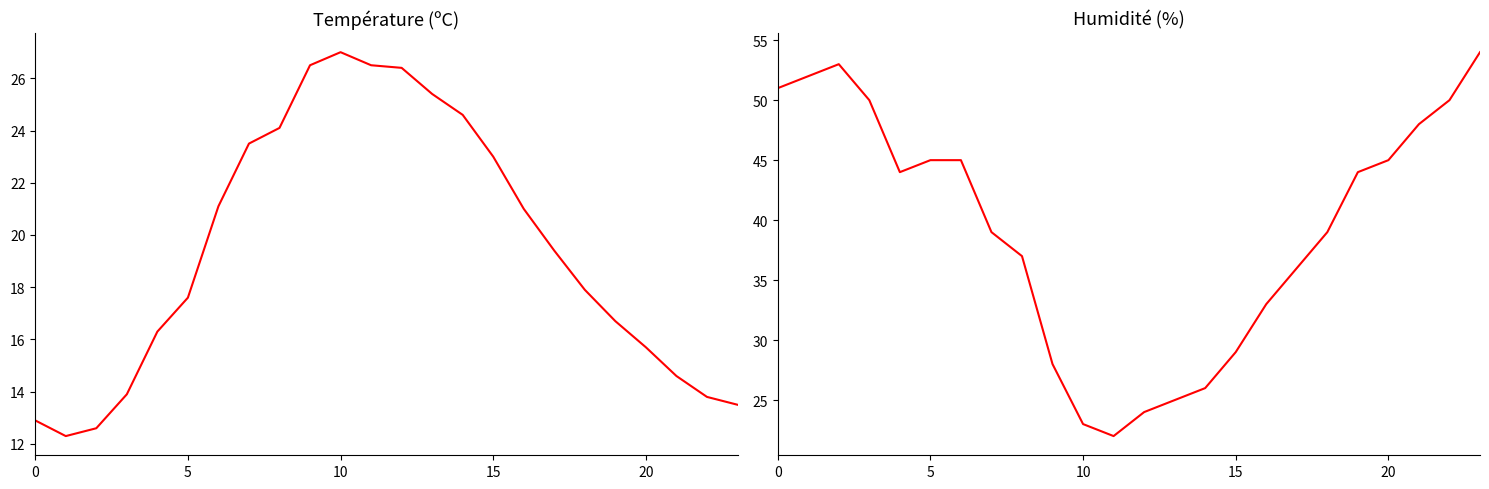

Is it true that Température (ºC) equals 24.8 at 18?

False